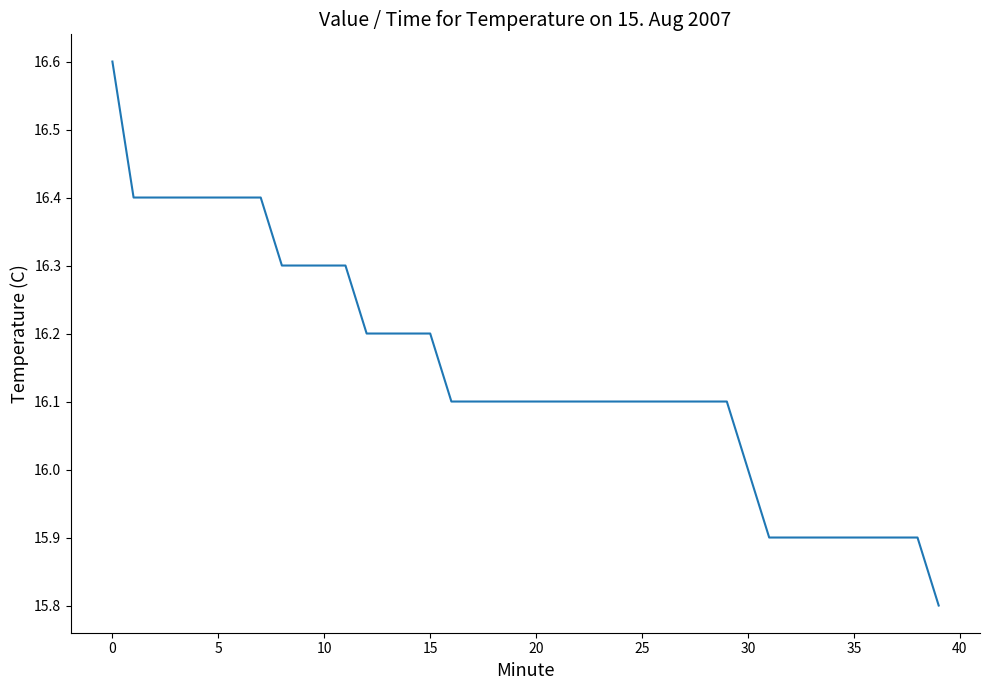

What is the greatest value displayed?

16.6